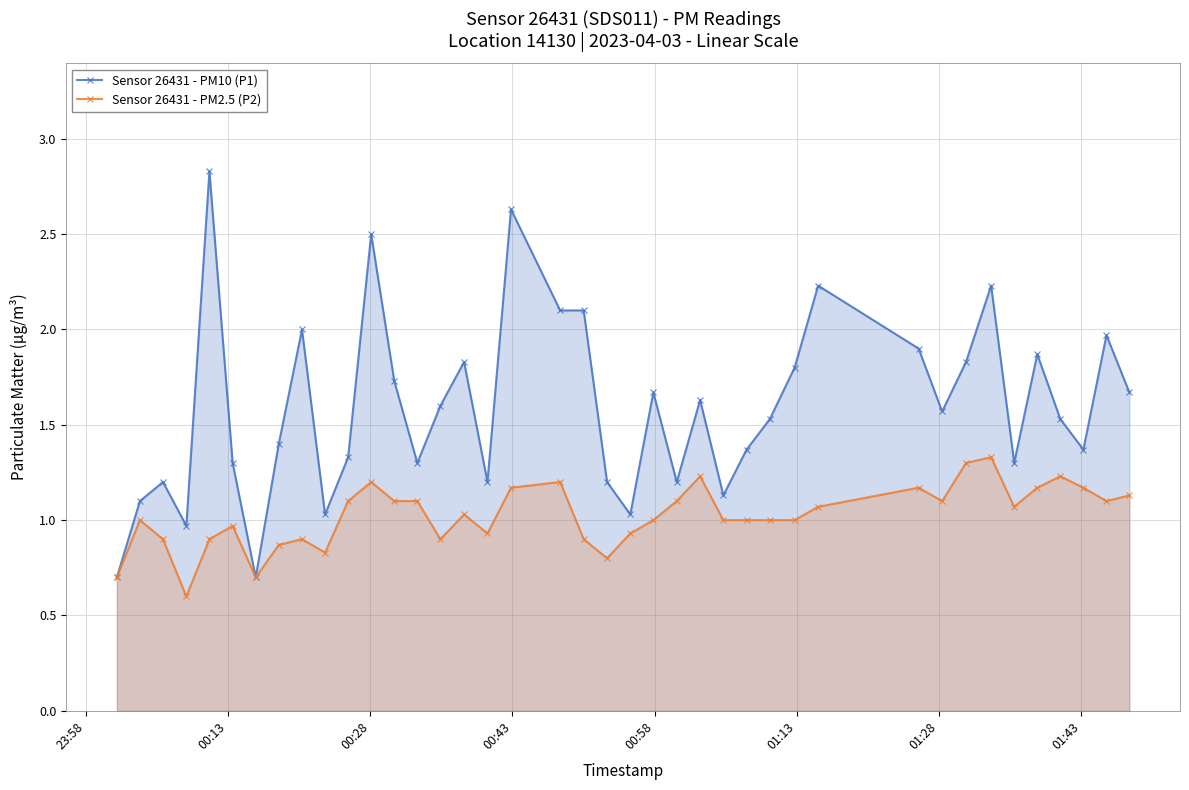

What is the smallest value displayed?

0.6